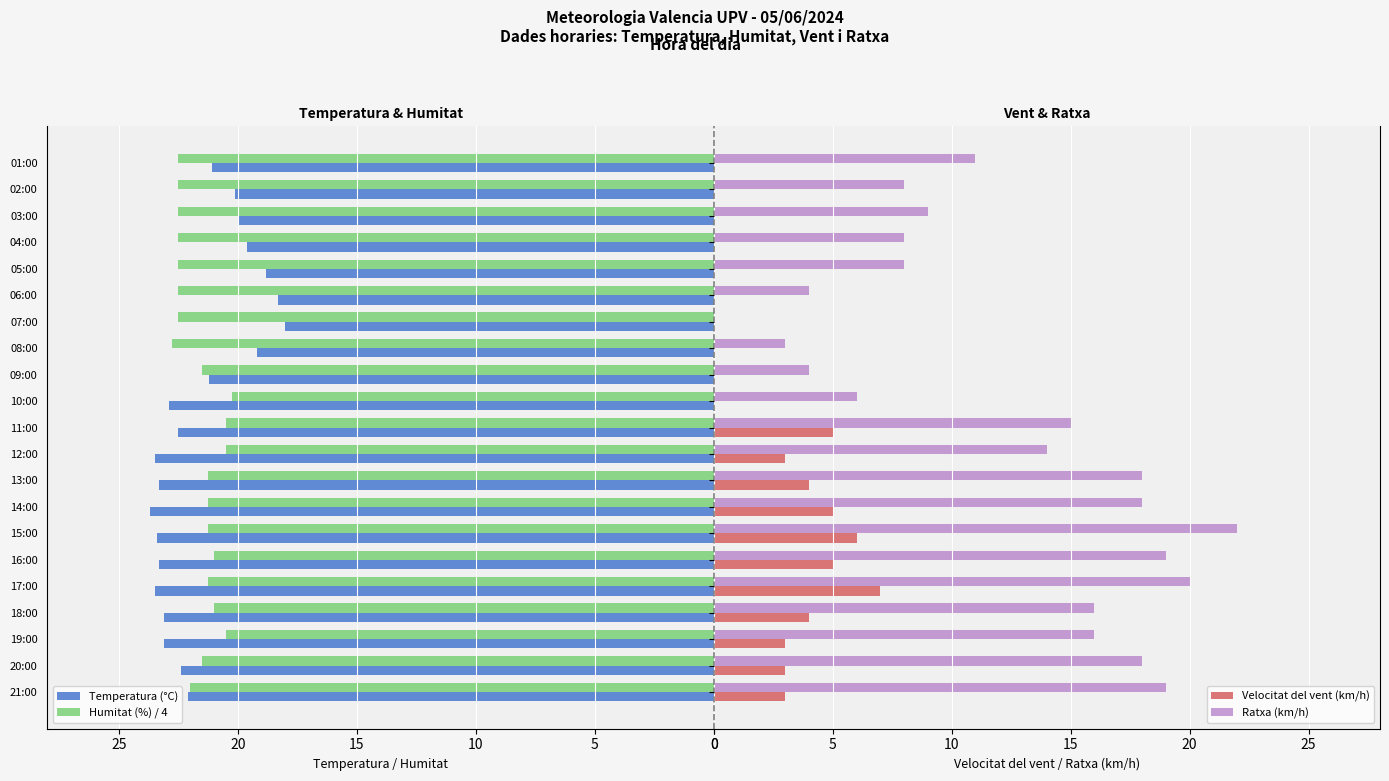

How many bars are there in each group?

4